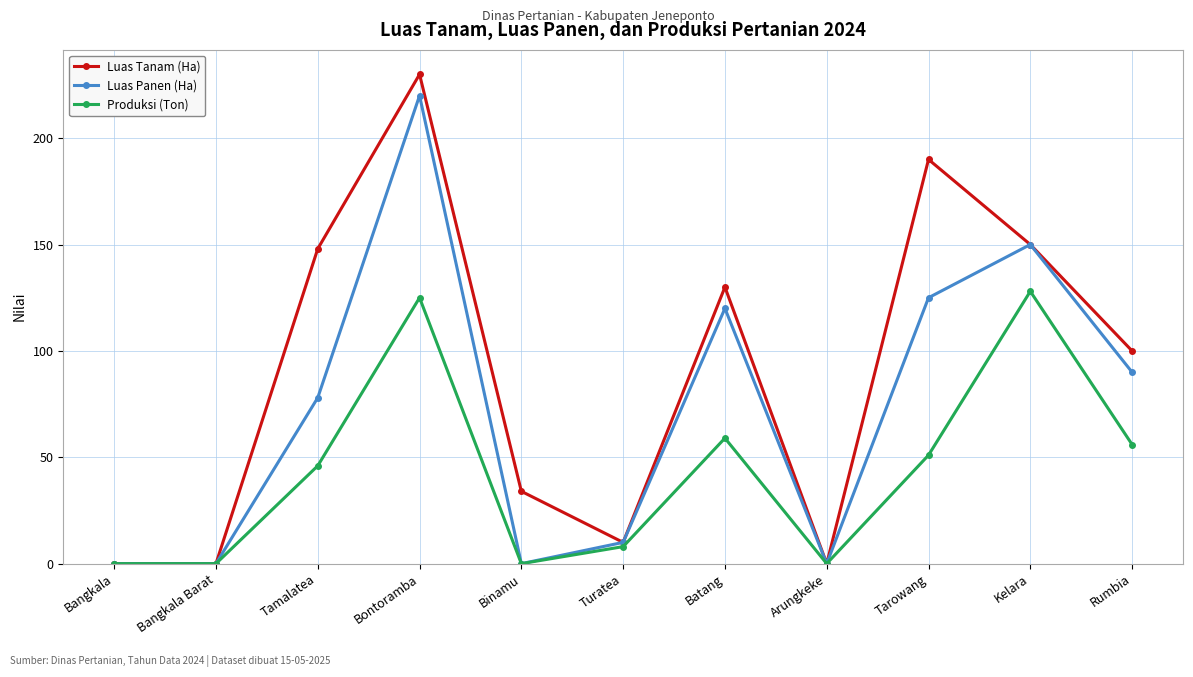

The value of Produksi (Ton) at Binamu is 0. True or false?

True